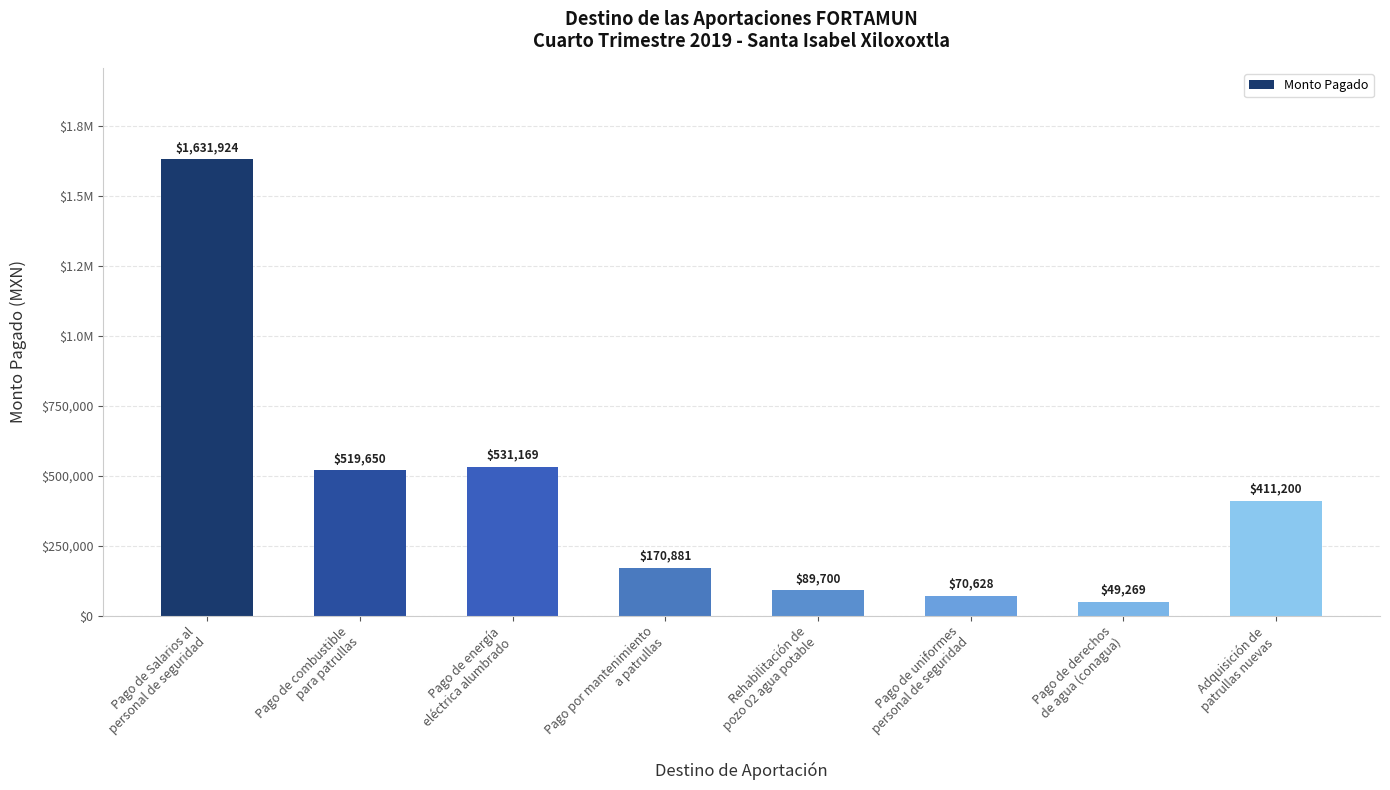

Approximately how many times larger is the value at Pago de energía
eléctrica alumbrado compared to Pago de derechos
de agua (conagua)?

10.8